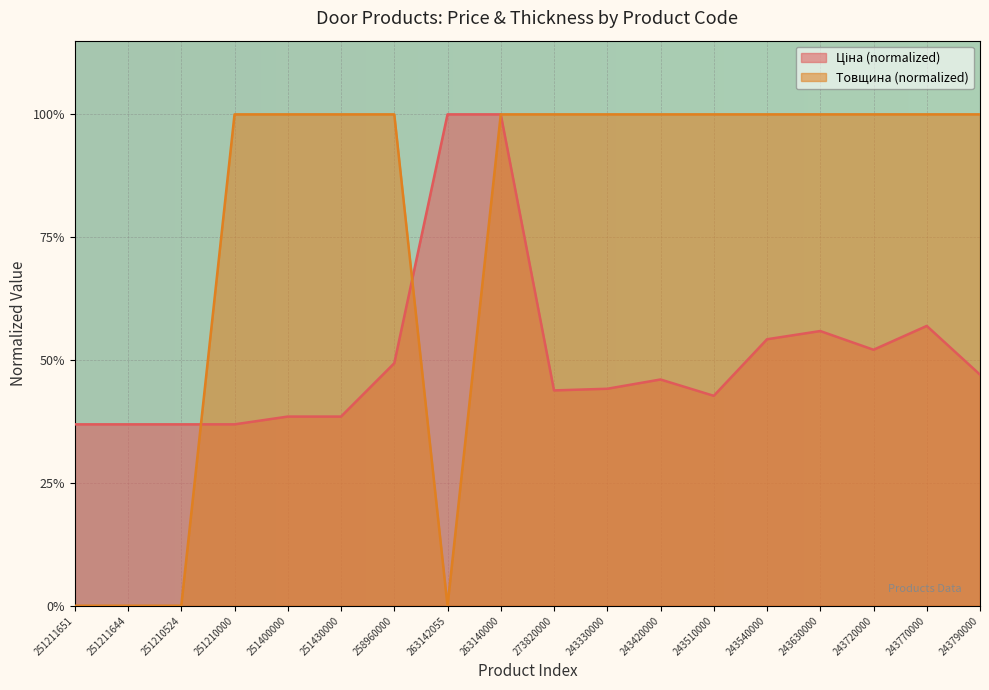

Which has a higher value, 258960000 or 251210524?

258960000